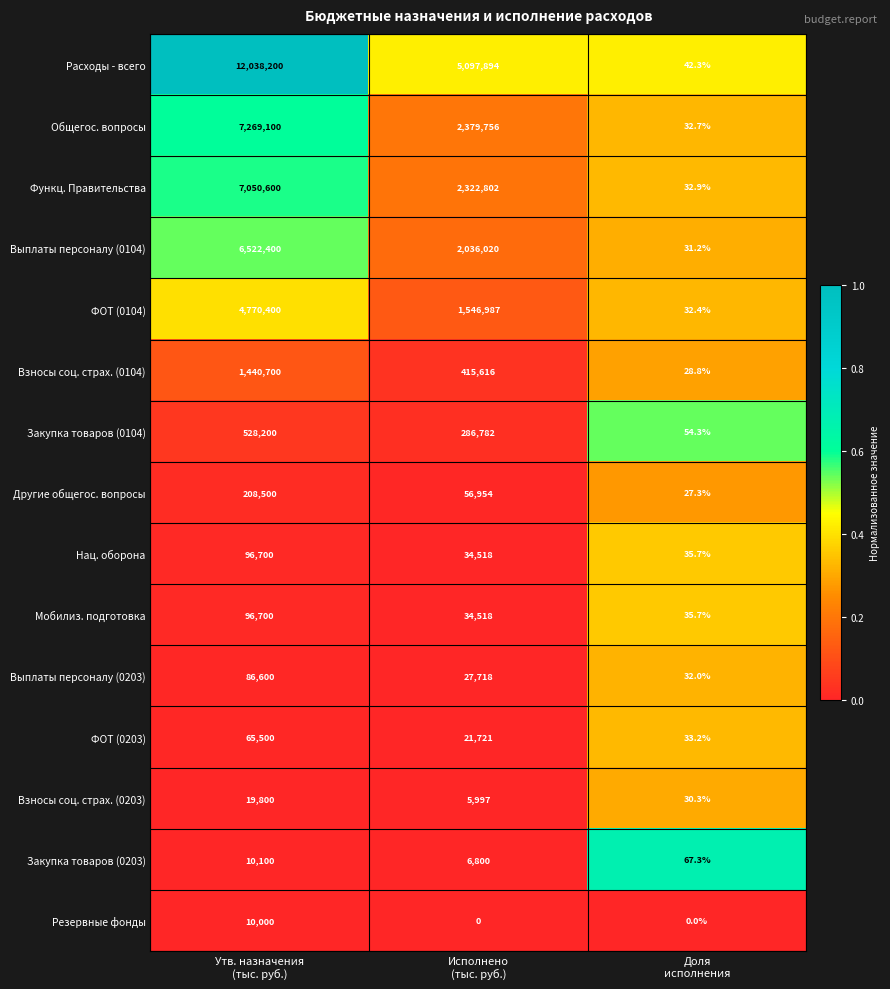

Count the Резервные фонды values in the range 0 to 10000.

3